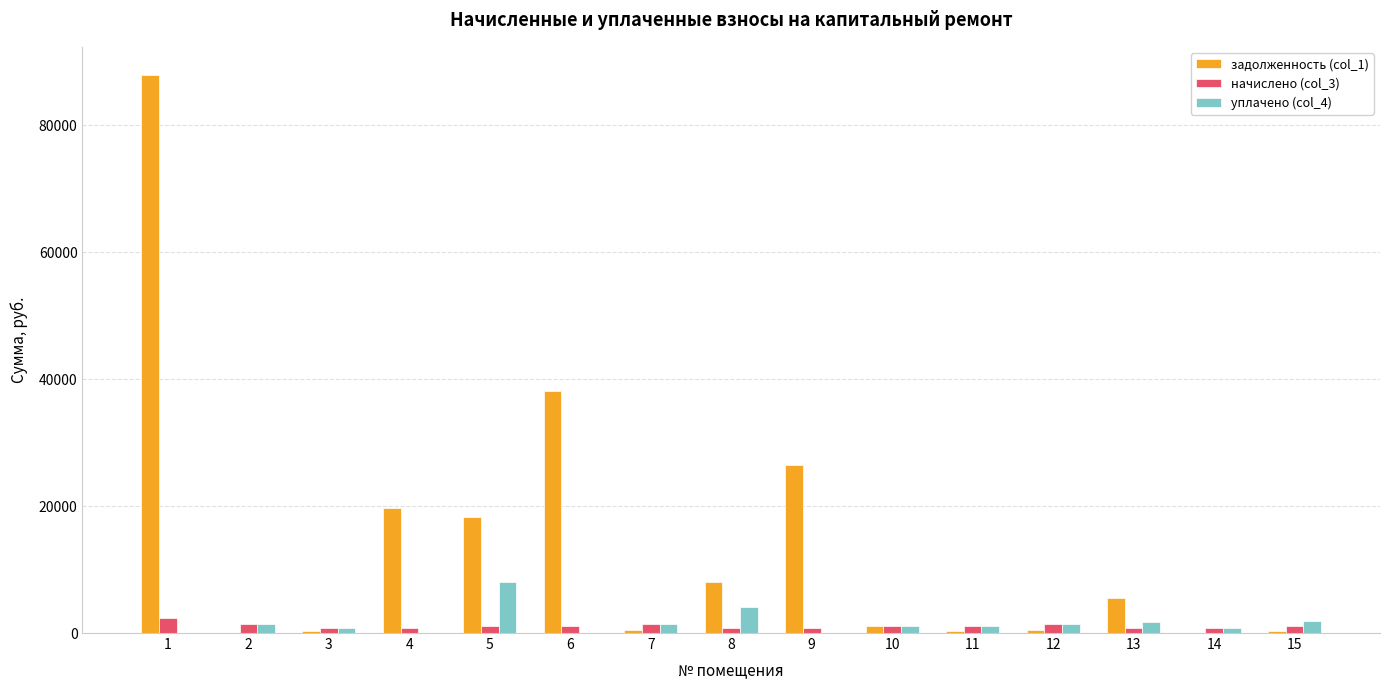

What are all the series names shown in the legend?

задолженность (col_1), начислено (col_3), уплачено (col_4)